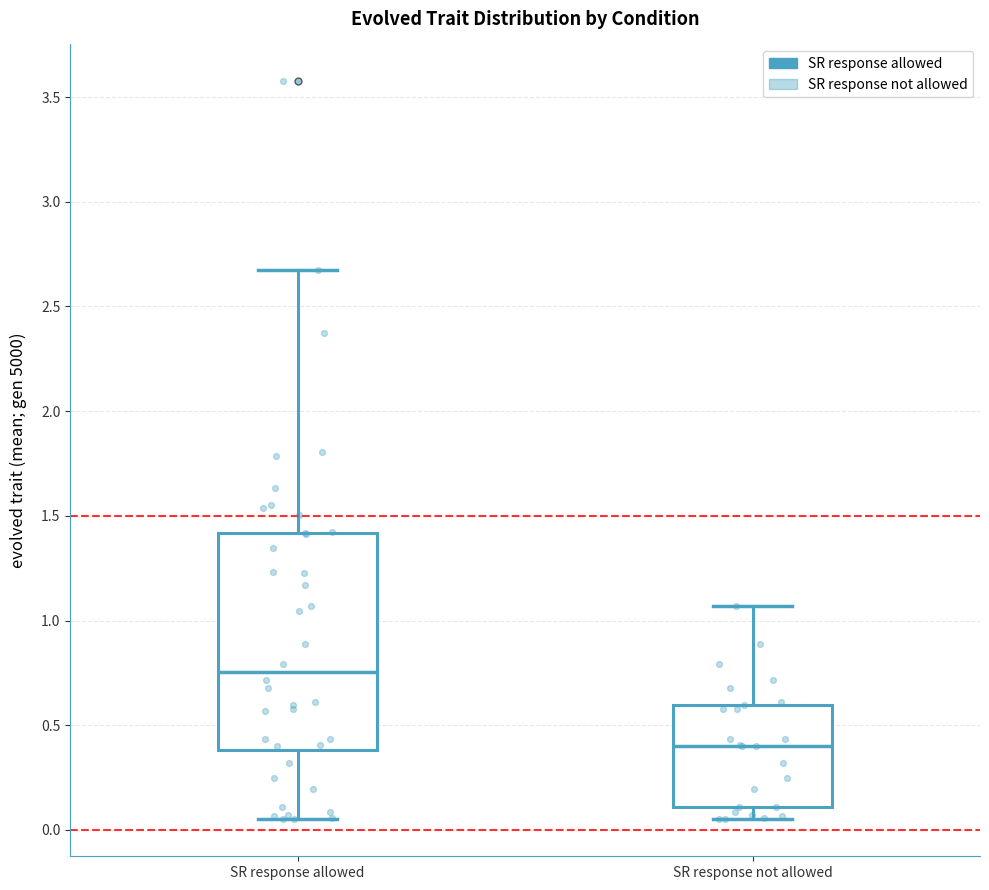

Comparing the boxes themselves (not the whiskers), which one is the tallest?

SR response allowed